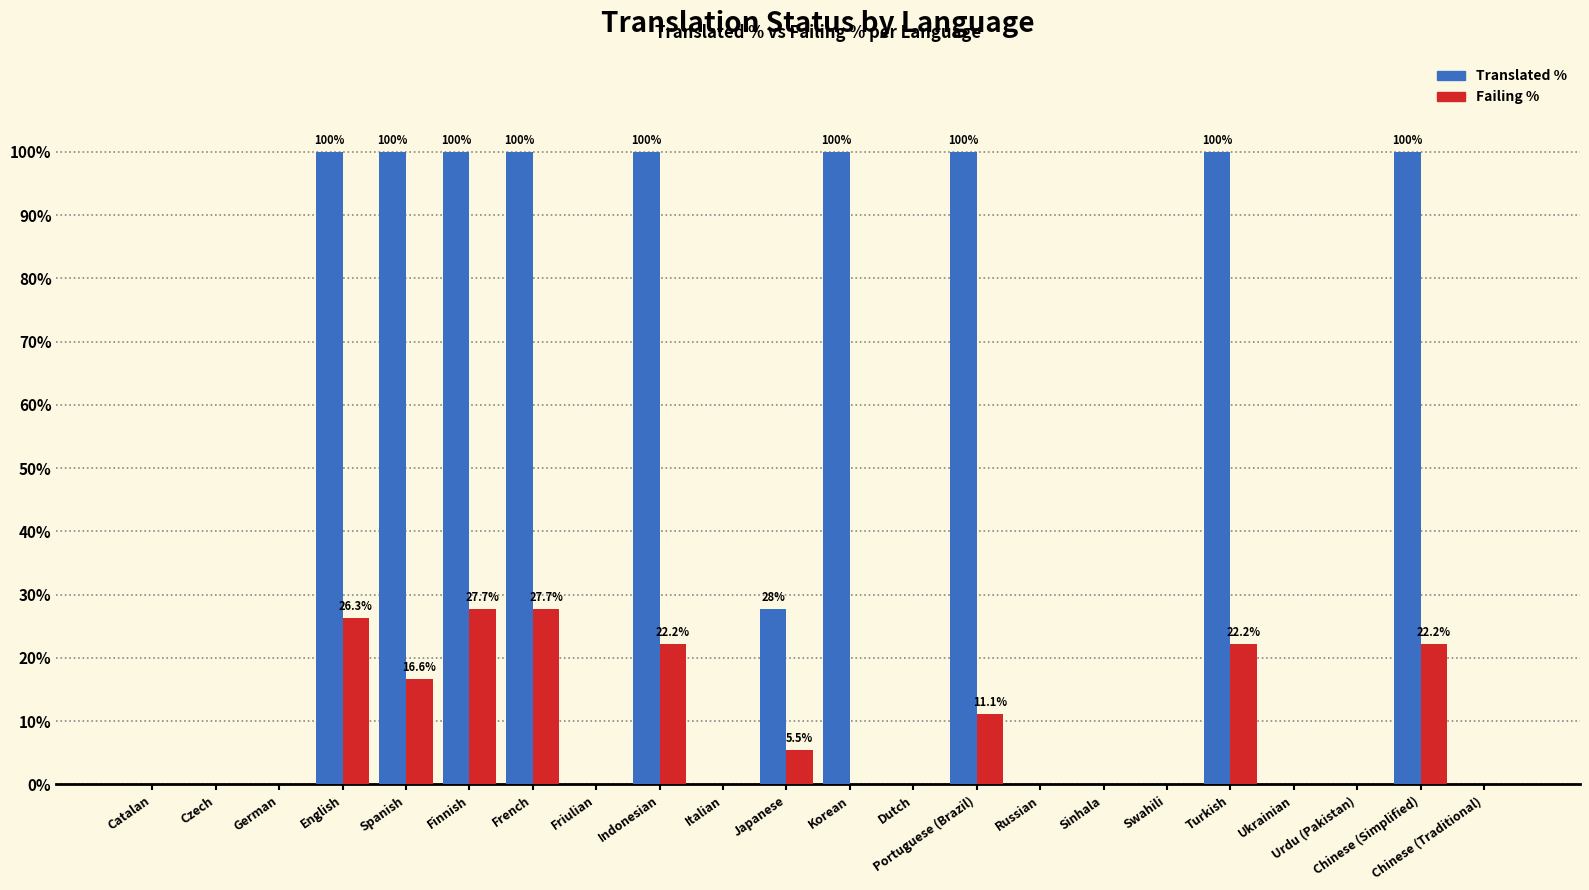

What is the greatest value displayed?

100.0